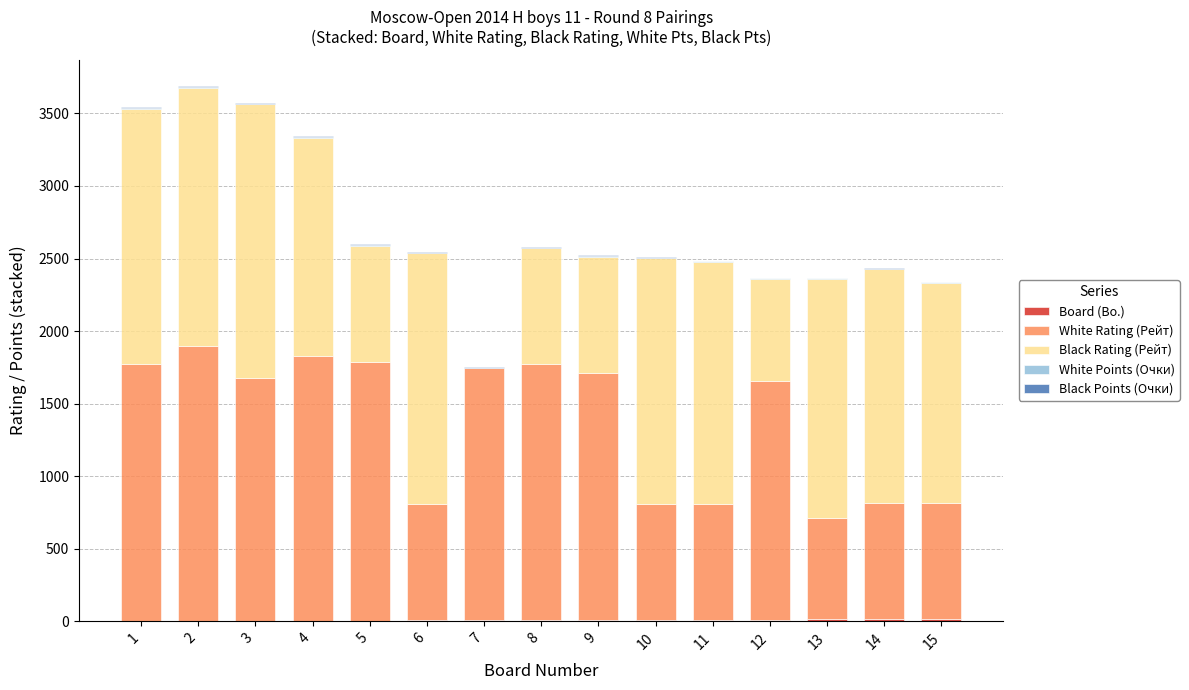

Are the bars horizontal?

No